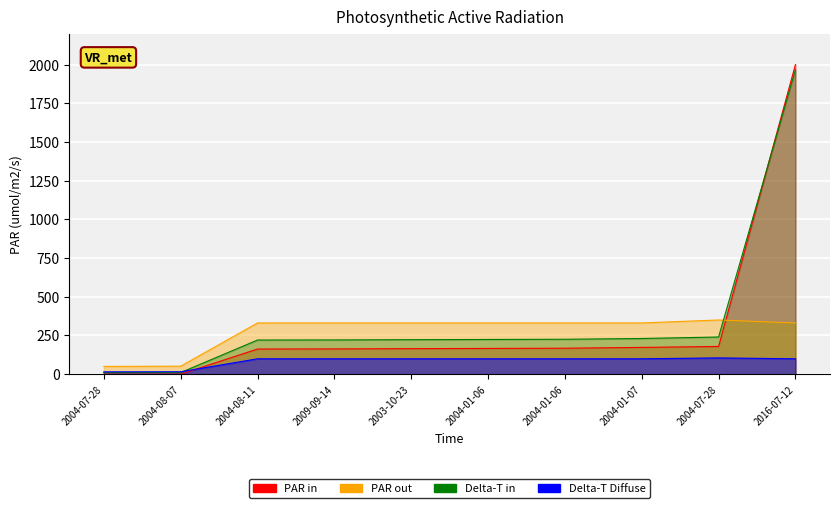

Where do work_id and id first cross each other?

2004-07-28 and 2016-07-12